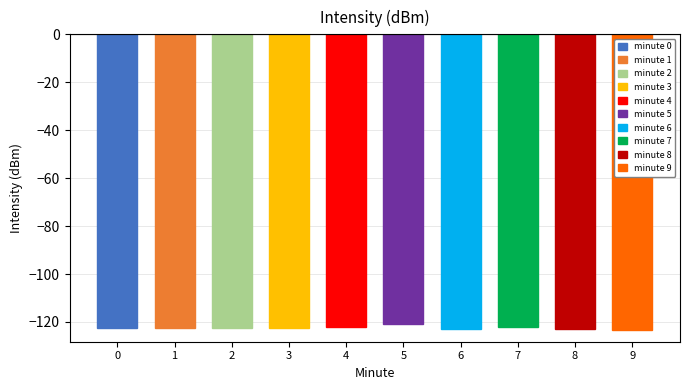

The chart shows a value of -75.4 at 7. True or false?

False